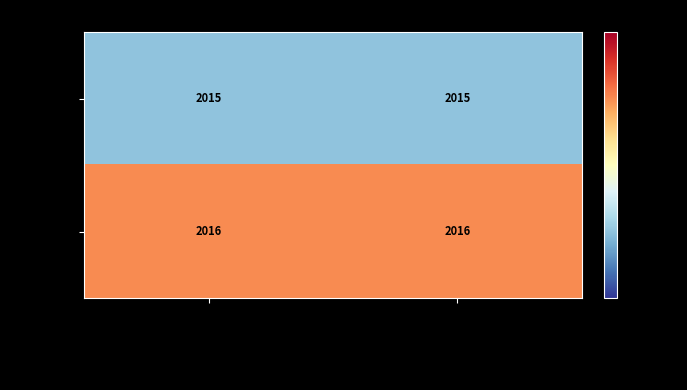

What is the smallest value displayed?

2015